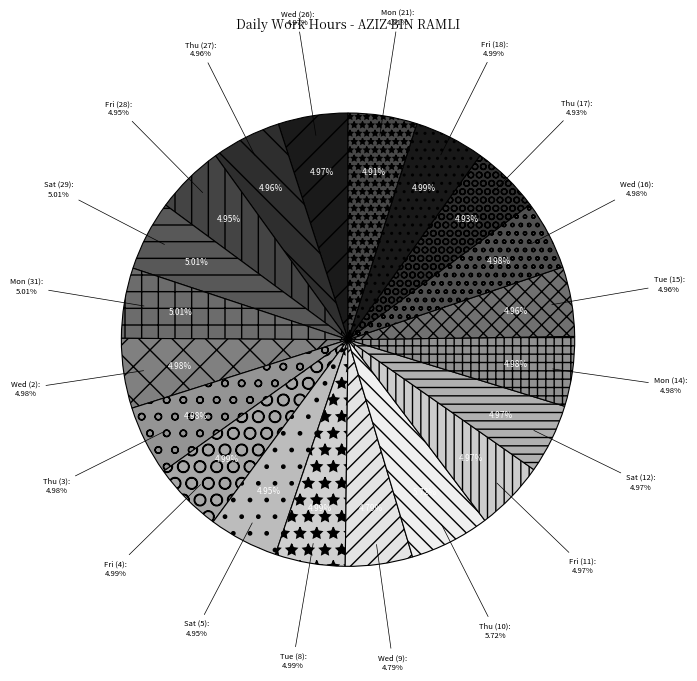

Which slice is the largest?

Thu (10)